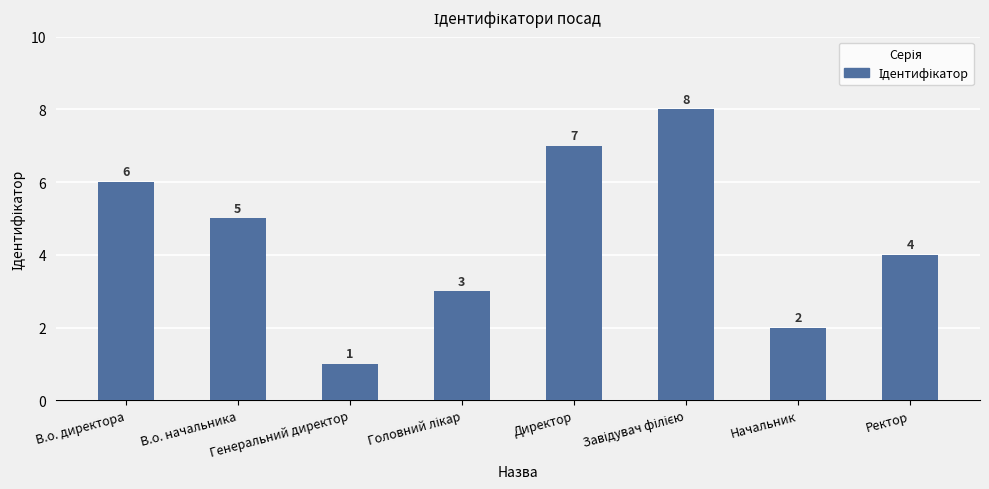

How many bars are there in total?

8